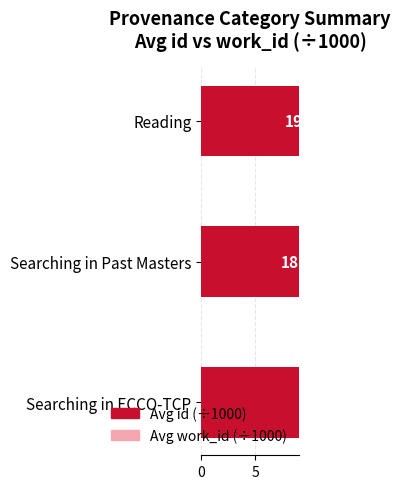

Are the bars grouped side by side (vs. stacked)?

Yes